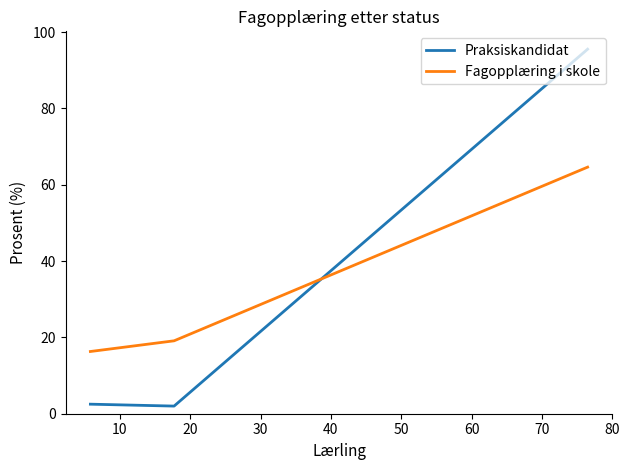

What is the average value of the Fagopplæring i skole series?

33.3